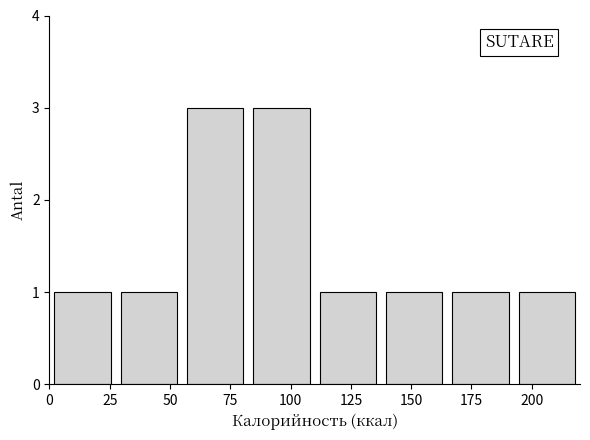

Reading left to right, transcribe this chart: for each bar, give the range it covers on the x-axis and its height. Neither the bar edges nor the heights are printed on the chart, so give them approximately, as read against the axes.

0.0 to 27.5: 1
27.5 to 55.0: 1
55.0 to 82.5: 3
82.5 to 110.0: 3
110.0 to 137.5: 1
137.5 to 165.0: 1
165.0 to 192.5: 1
192.5 to 220.0: 1